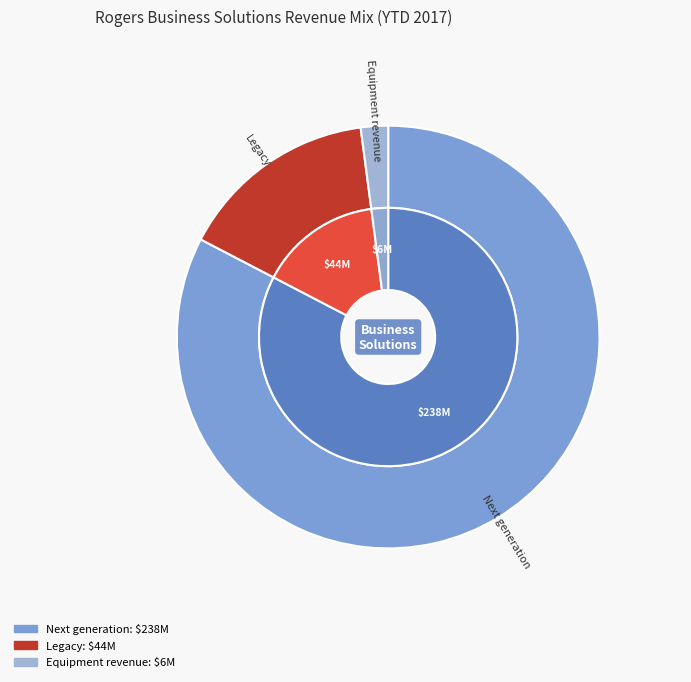

How many slices are in this pie chart?

3